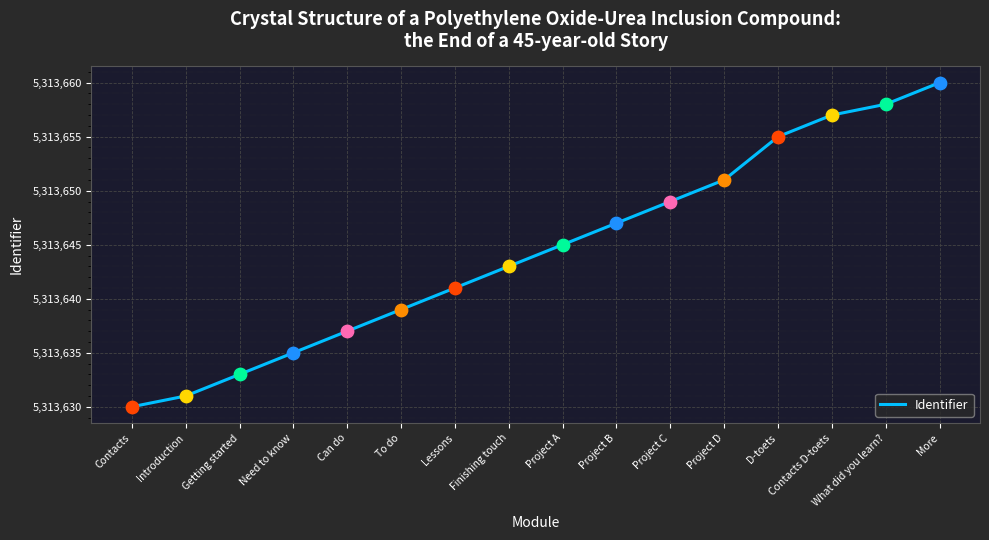

Between Project D and Project A, which is larger?

Project D